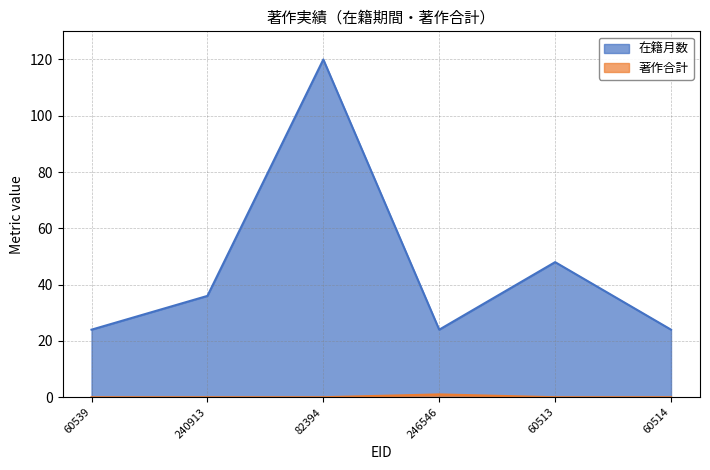

What are all the series names shown in the legend?

在籍月数, 著作合計